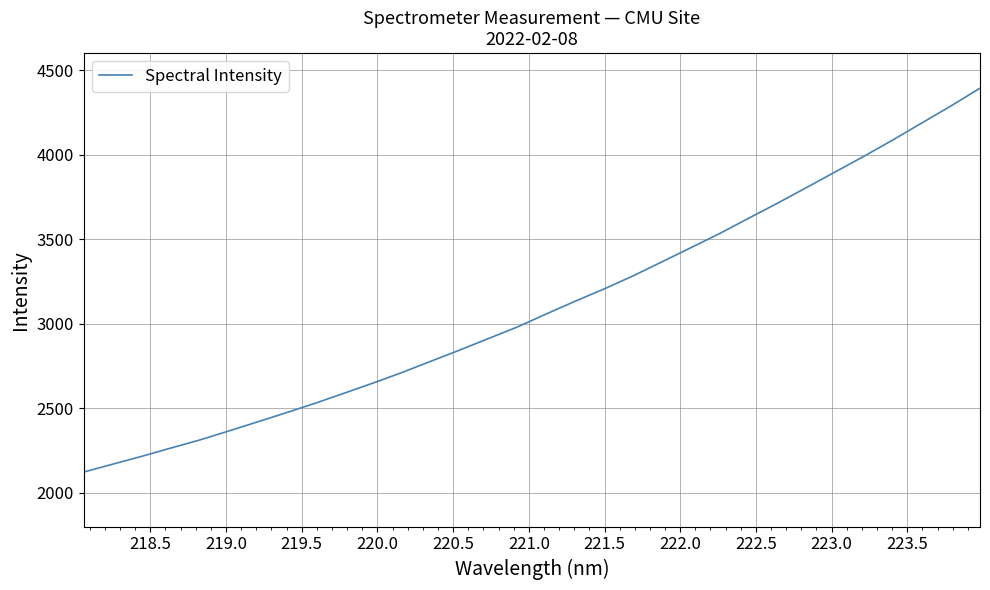

What is the difference between the maximum and minimum values?

2270.2